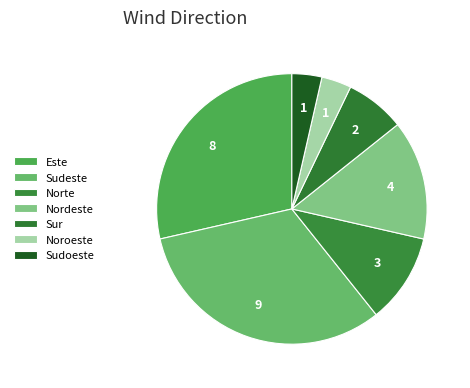

Does any single category account for the majority?

No